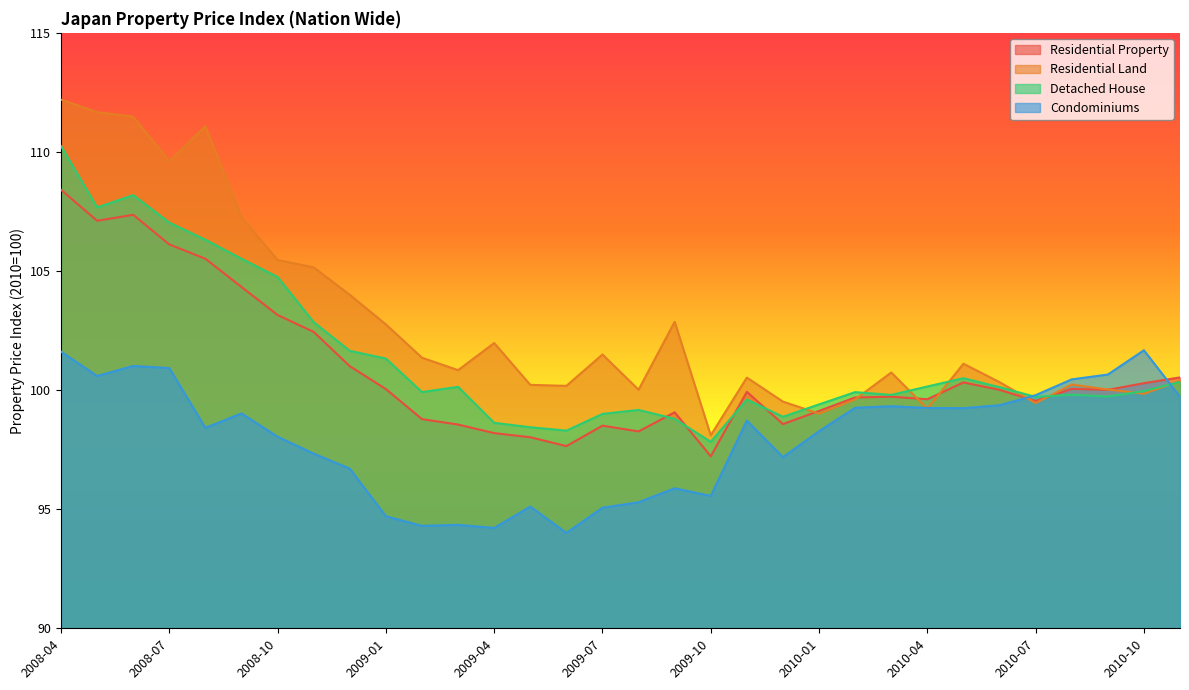

What is the difference between the Residential Land values at 2010-04 and 2010-02?

0.4